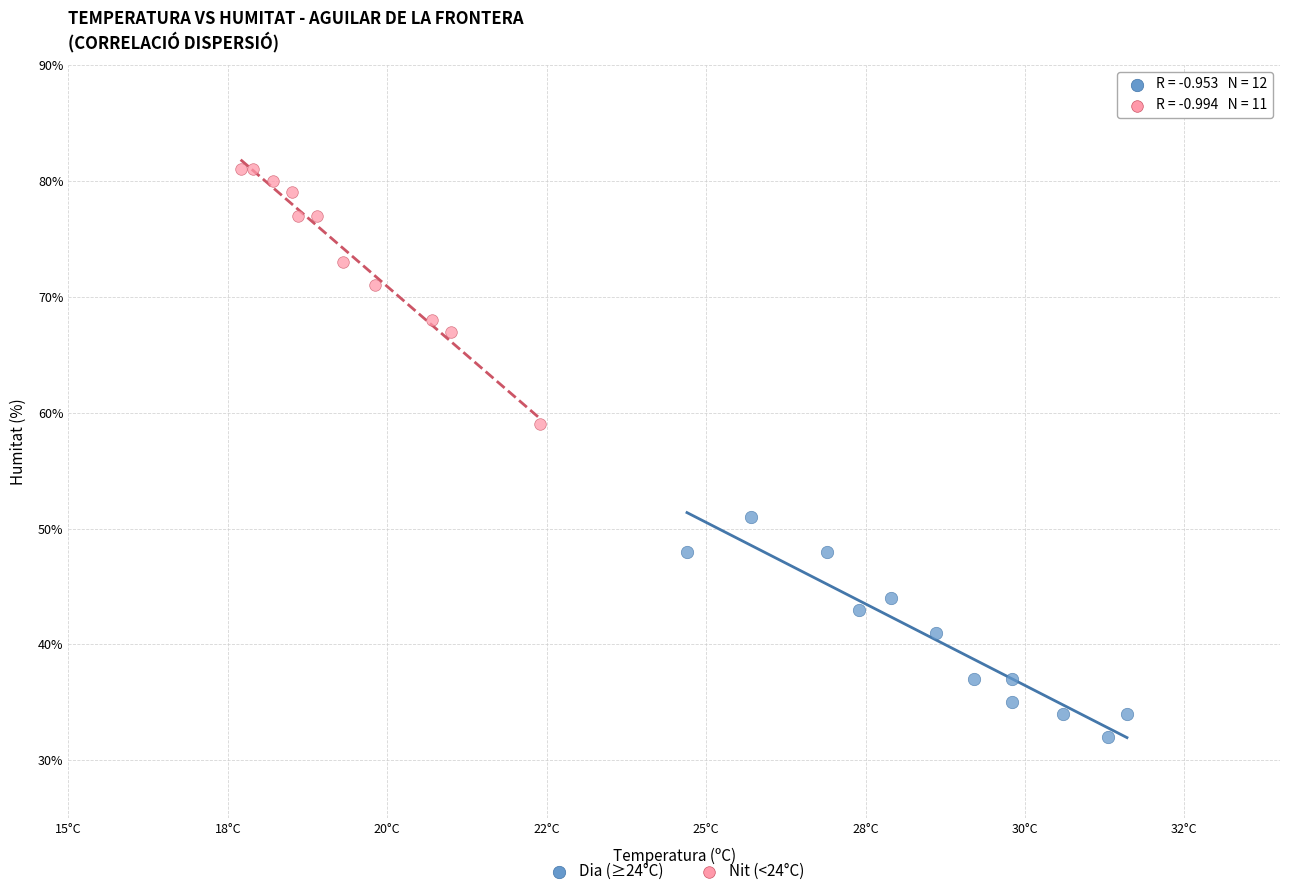

Which series reaches the minimum Y coordinate?

Dia (≥24°C)